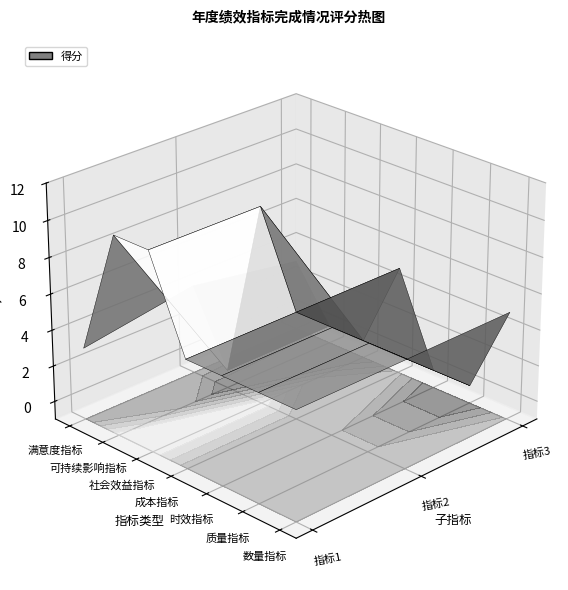

Reading left to right, what are all the values shown in this chart?

数量指标: 0=5	1=5	2=5
质量指标: 0=5	1=5	2=0
时效指标: 0=5	1=5	2=0
成本指标: 0=5	1=5	2=5
社会效益指标: 0=10	1=10	2=0
可持续影响指标: 0=10	1=0	2=0
满意度指标: 0=3	1=4	2=3